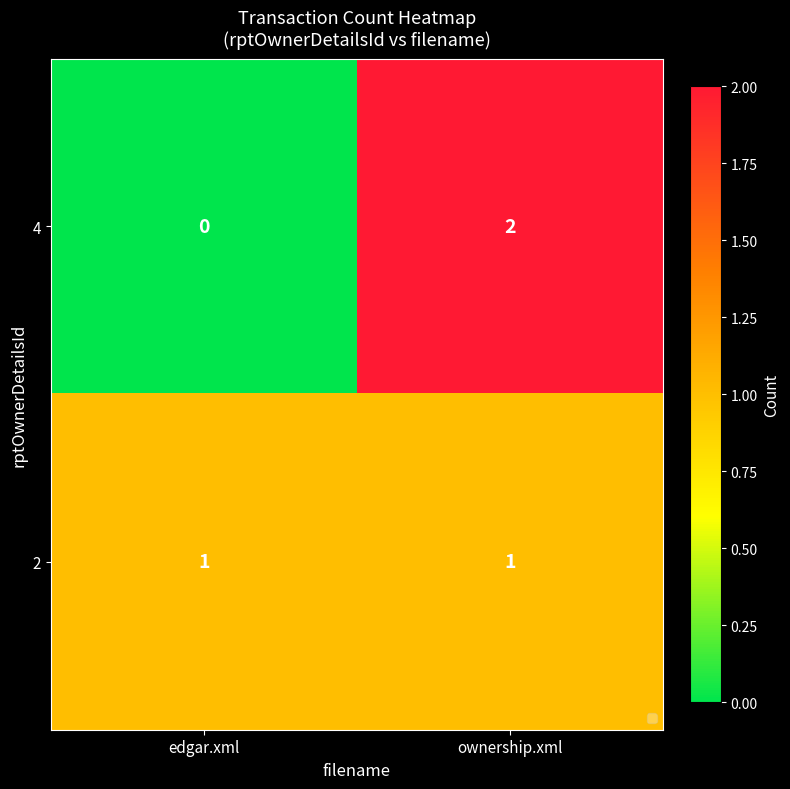

Where is 4 nearest to the value 1?

edgar.xml